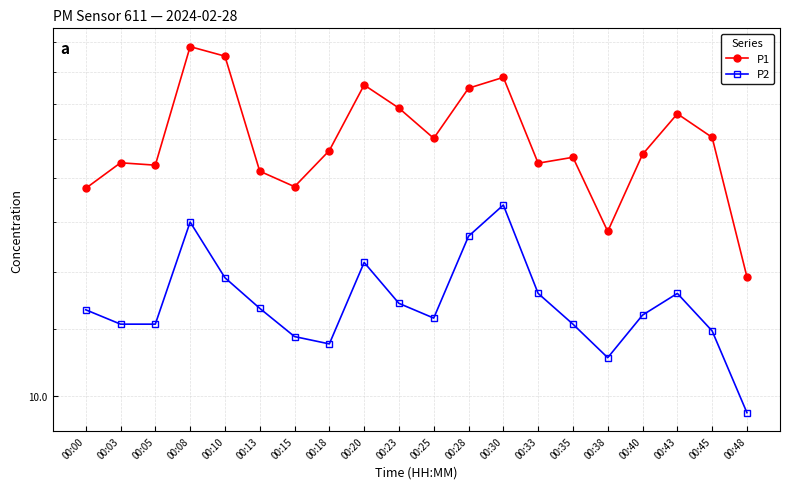

What are all the series names shown in the legend?

P1, P2